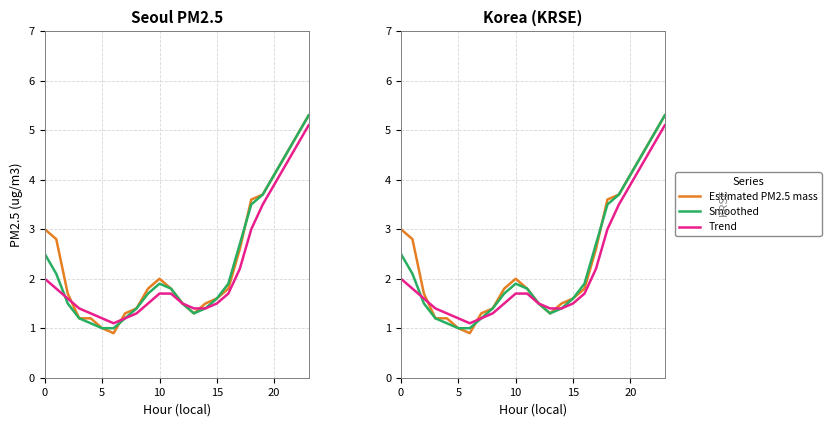

Which series changed the most between 15 and 20?

Estimated PM2.5 mass